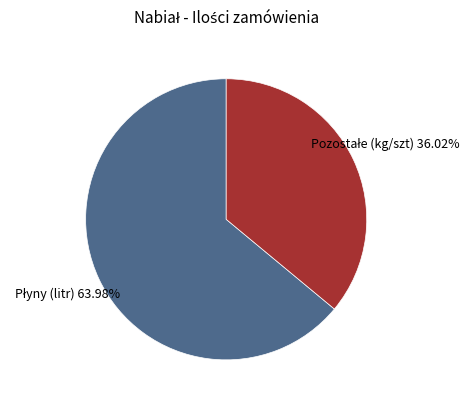

How many slices are in this pie chart?

2